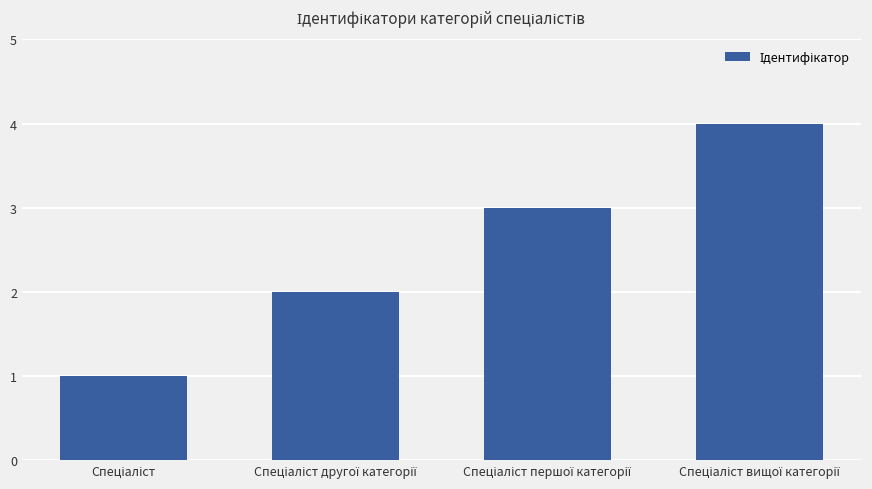

What is the difference between the maximum and minimum values?

3